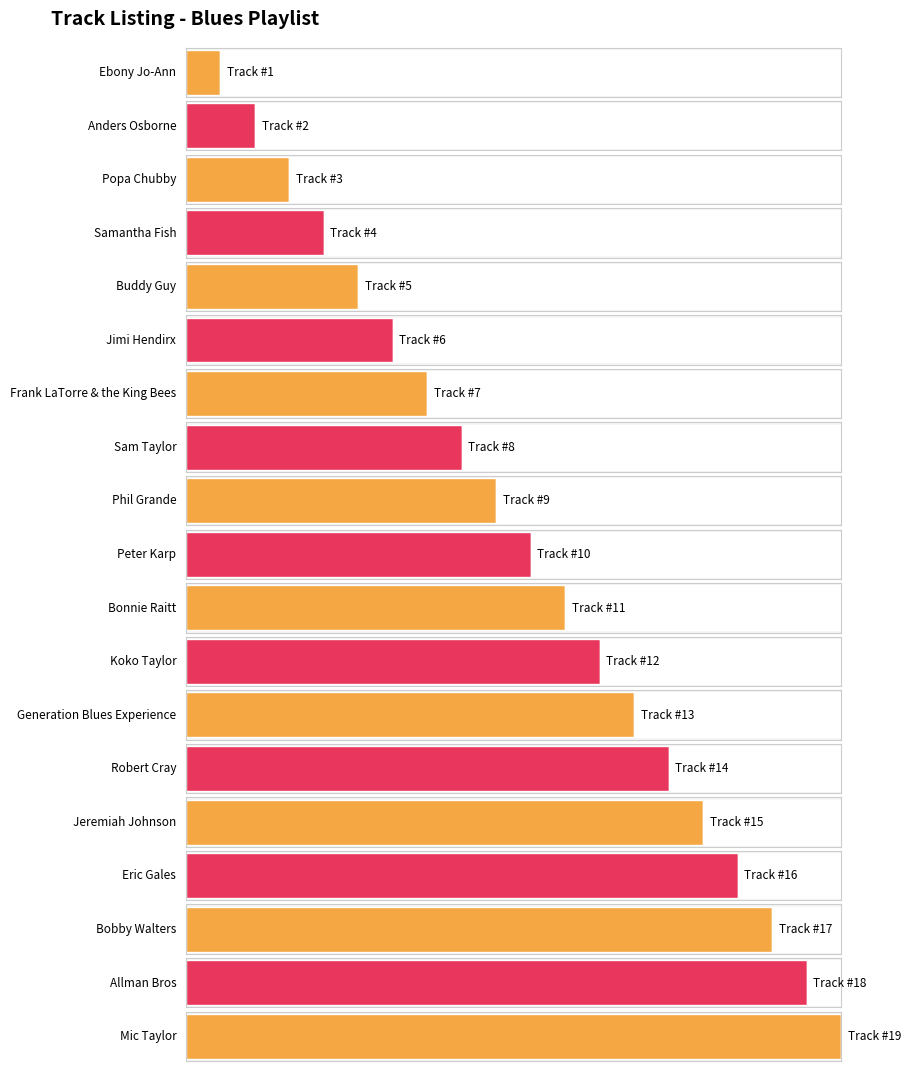

What position from the left is Mic Taylor?

19